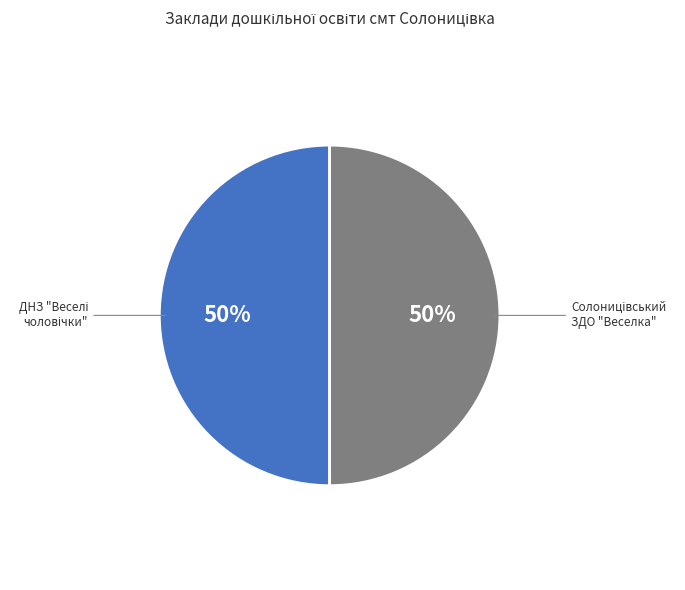

To the nearest percent, what is the average slice percentage?

50%